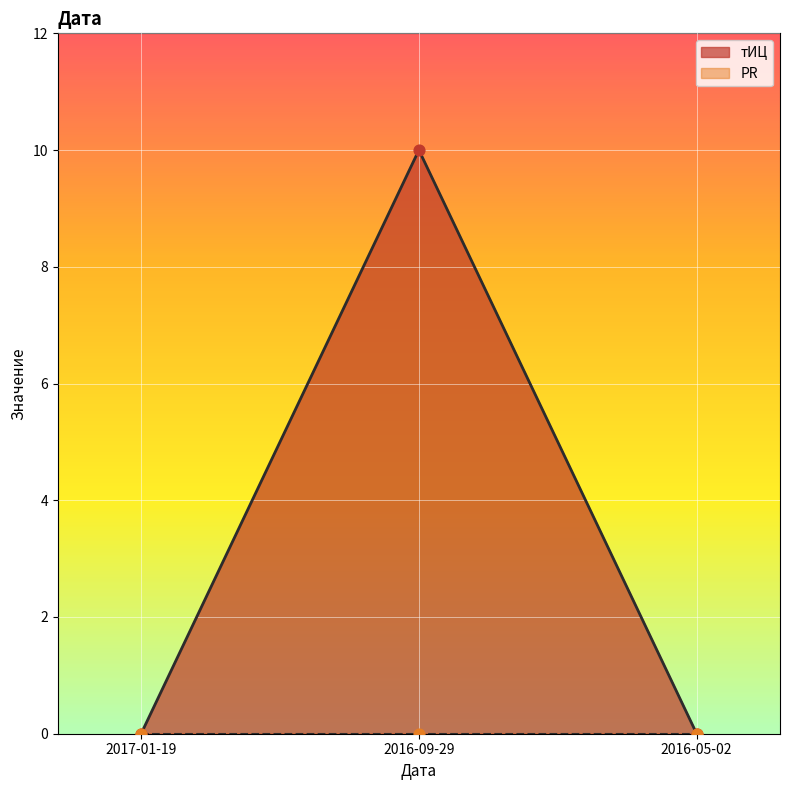

Between 2016-09-29 and 2016-05-02, which is larger?

2016-09-29